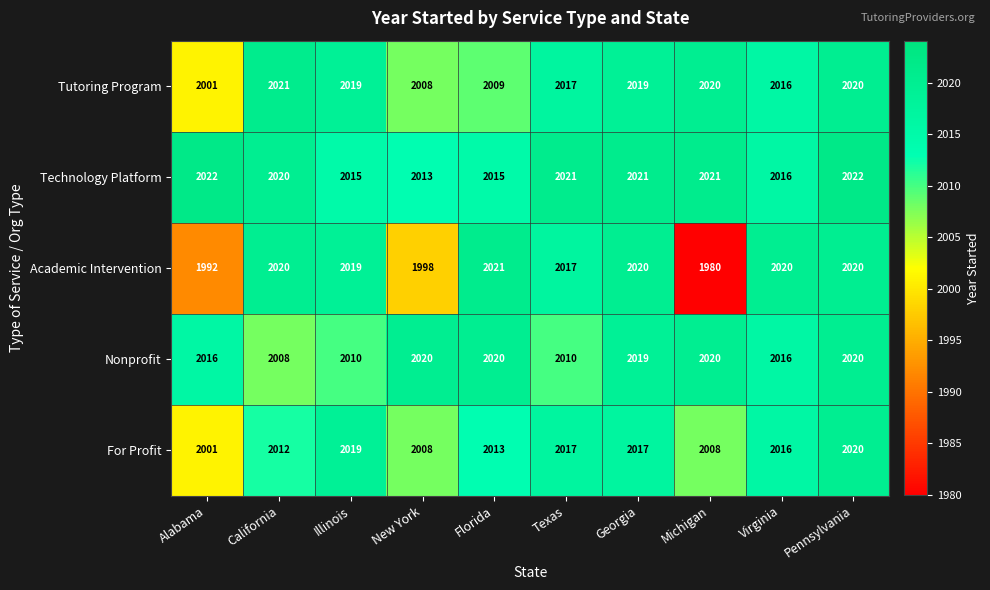

How many values in the Technology Platform series are below 2021?

5